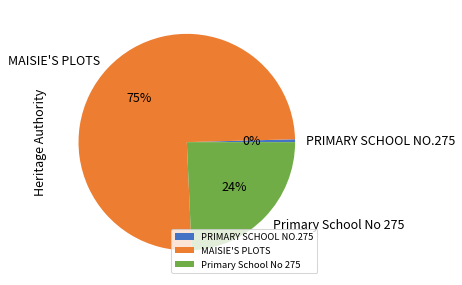

True or false: MAISIE'S PLOTS accounts for 83% of the total.

False